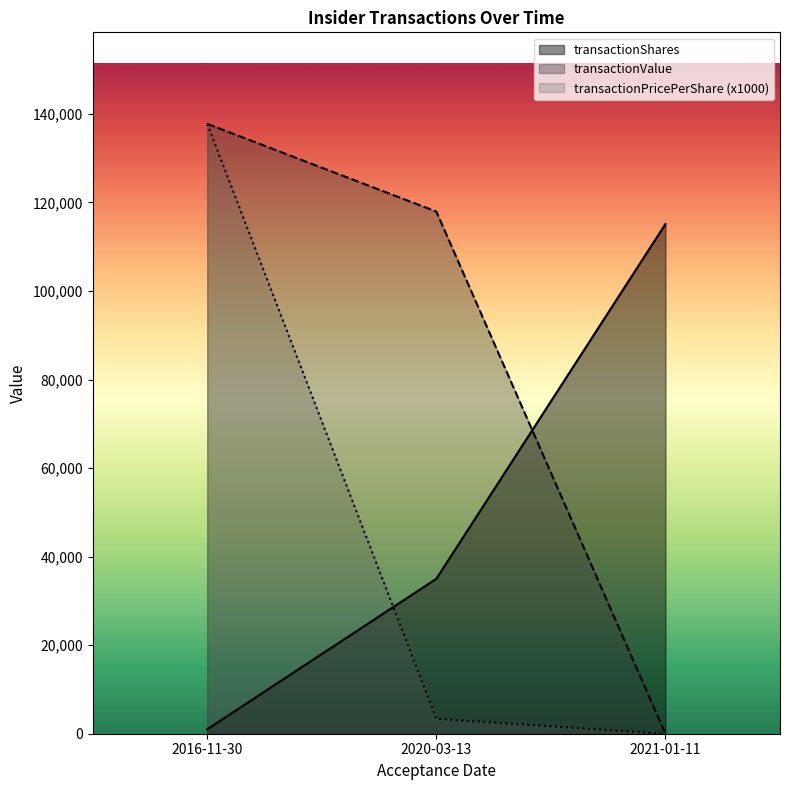

At which label is transactionValue closest to 68886?

2020-03-13